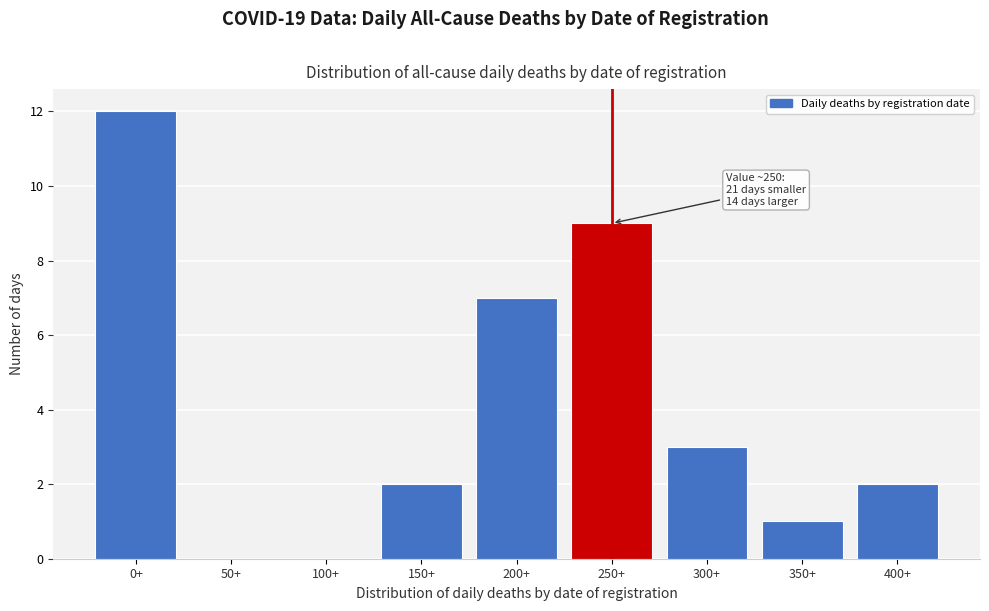

Reading left to right, what are all the values shown in this chart?

0+=12	50+=0	100+=0	150+=2	200+=7	250+=9	300+=3	350+=1	400+=2